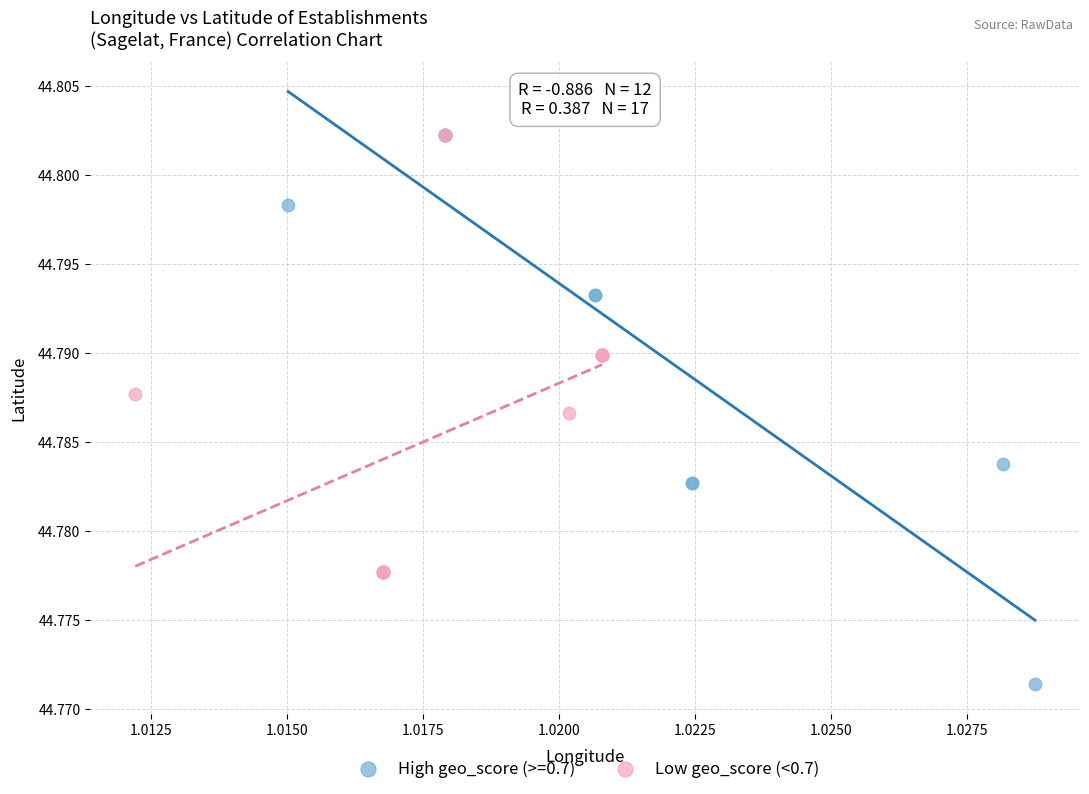

Which series contains the lowest Y value?

High geo_score (>=0.7)